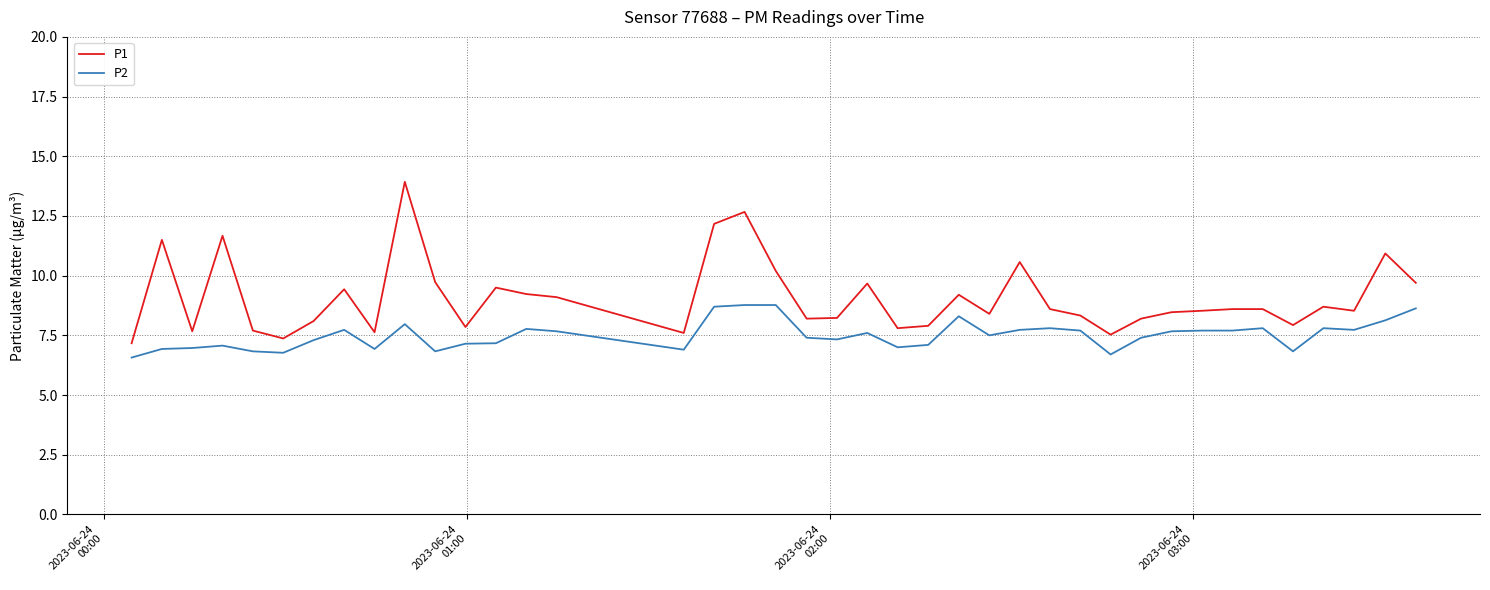

Rank the series by their maximum value, from highest to lowest.

P1, P2